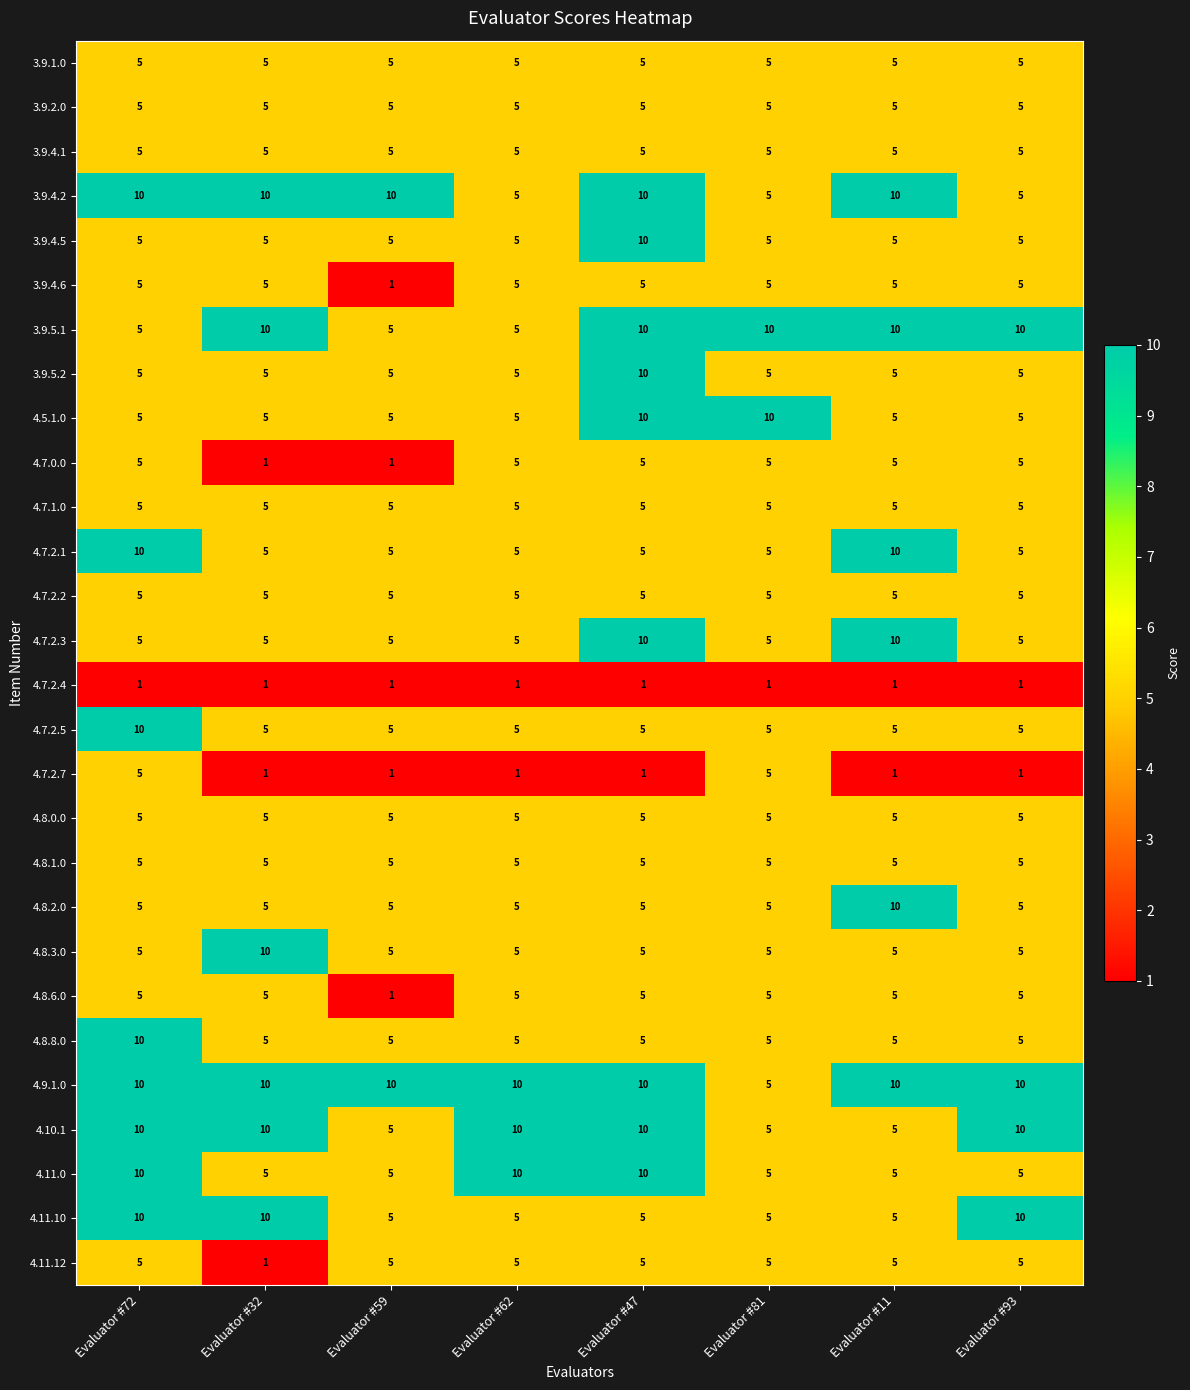

What is the spread (max minus min) of values at Evaluator #93?

9